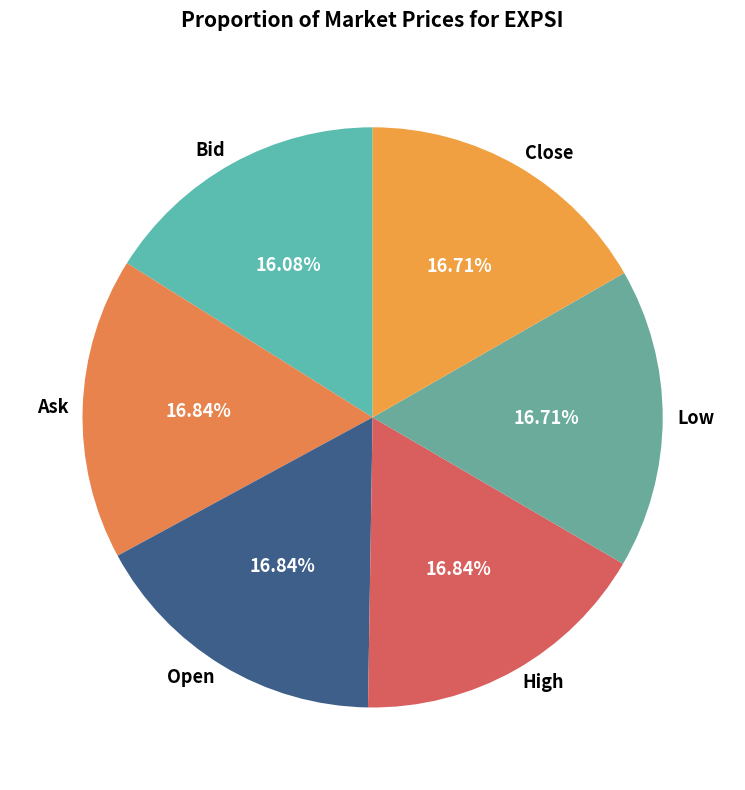

The Close slice represents 17% of the pie. True or false?

True